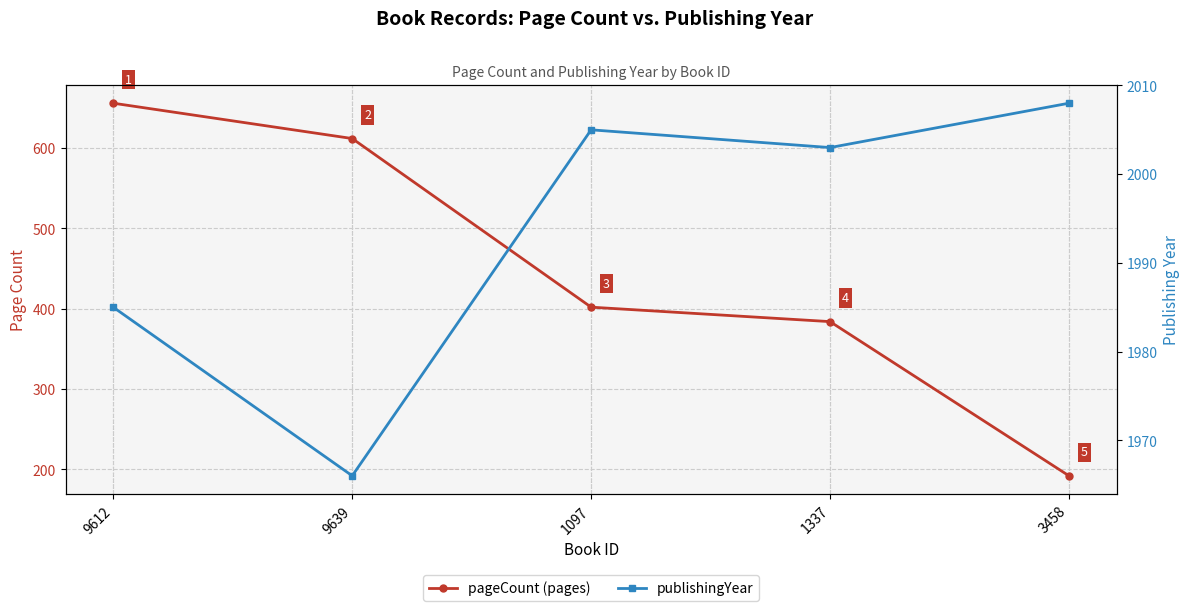

At which category is the sum across all series the highest?

9612